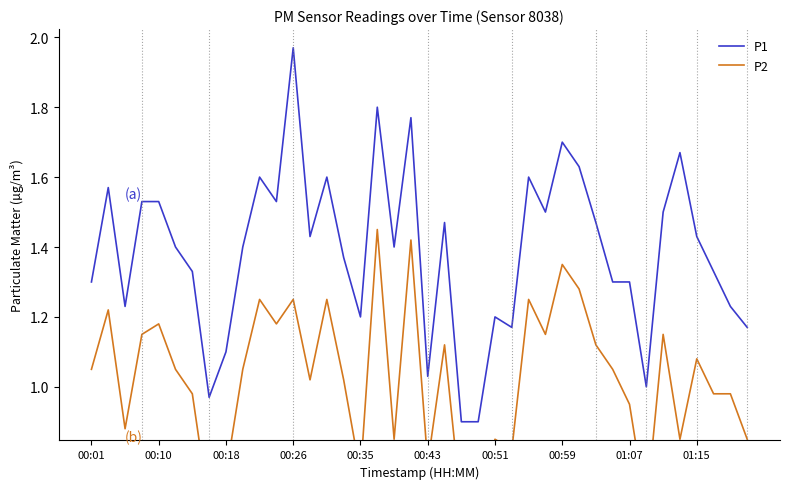

The P1 series shows 1.1 at 00:18. True or false?

True